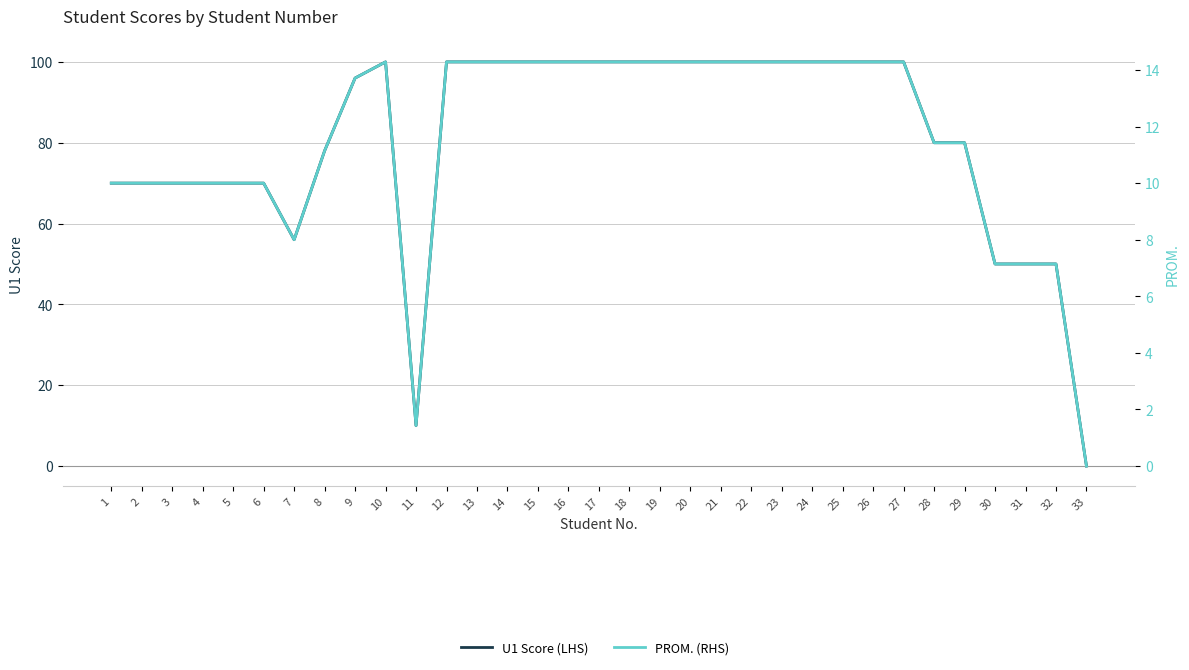

True or false: U1 Score (LHS) and PROM. (RHS) intersect in this chart.

False